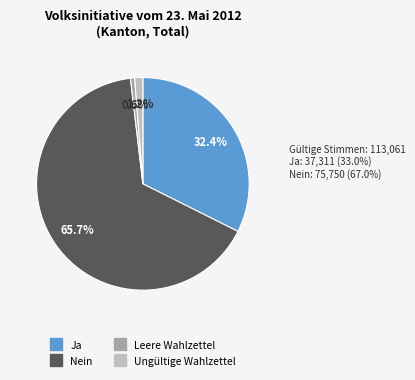

What is the total percentage of Ja and Ungültige Wahlzettel?

33.6%